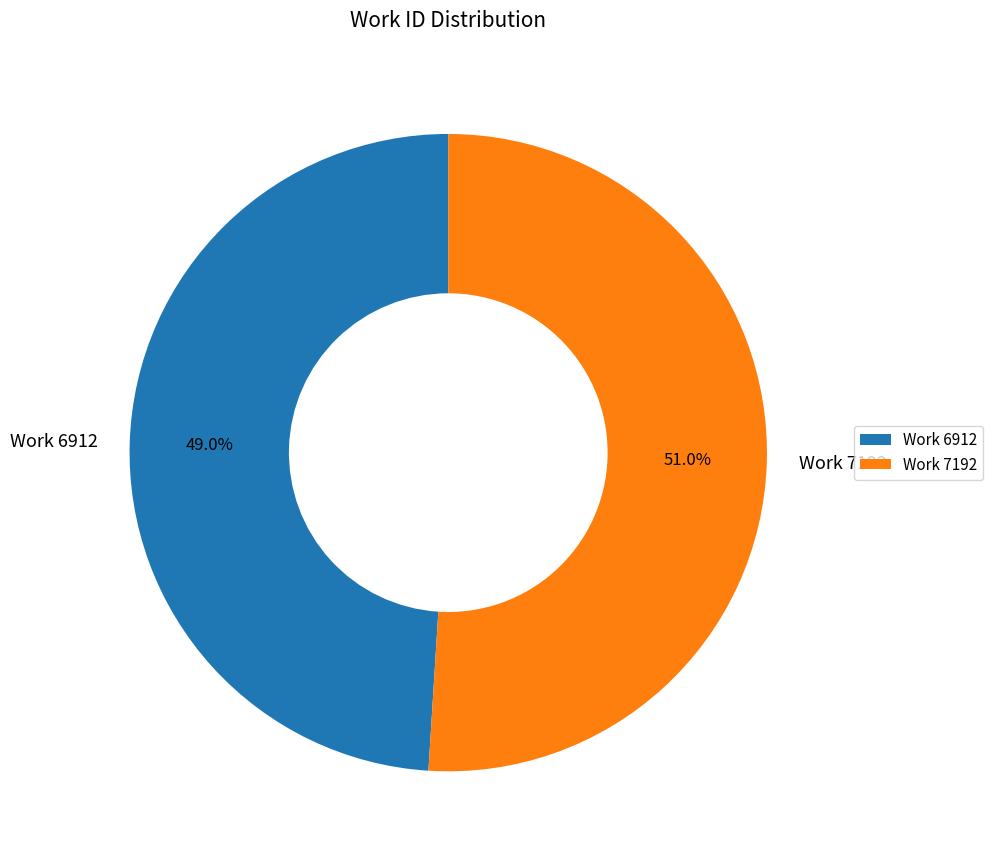

Is it true that Work 7192 is 51% of the pie?

True